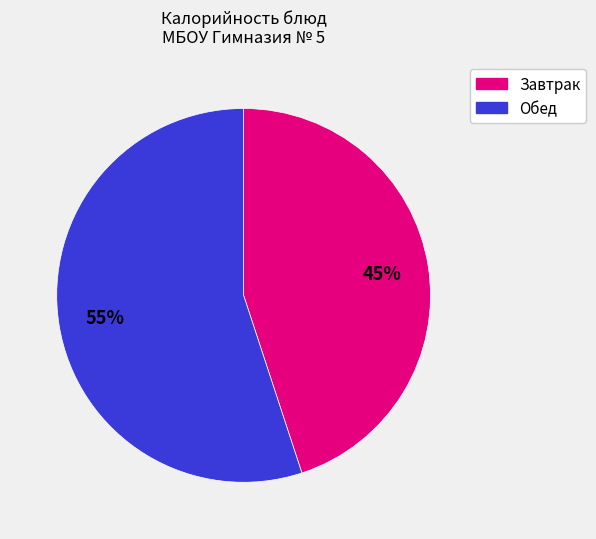

Is it true that Завтрак is 59% of the pie?

False